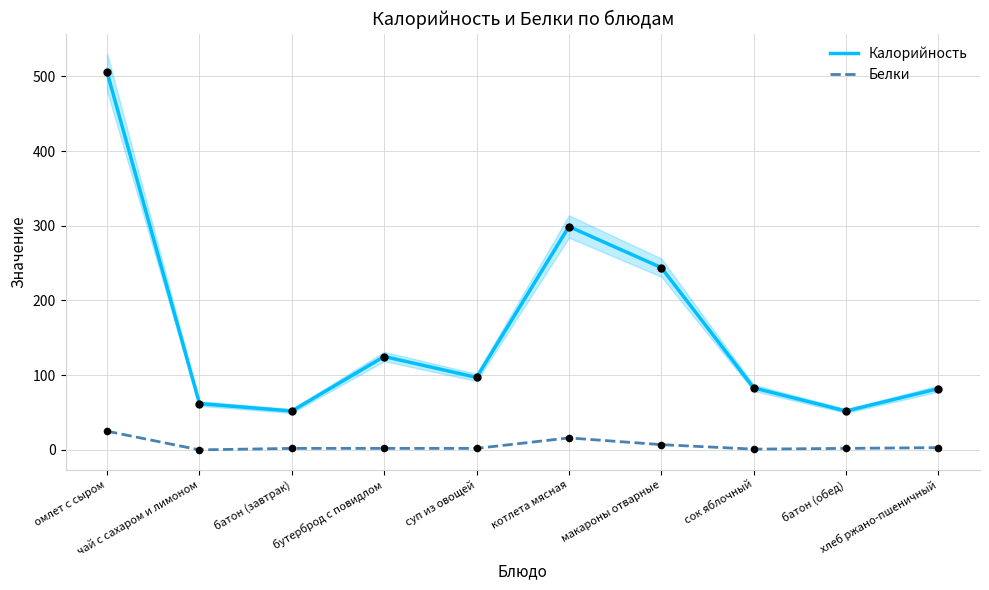

Which series has the largest total across all categories?

Калорийность